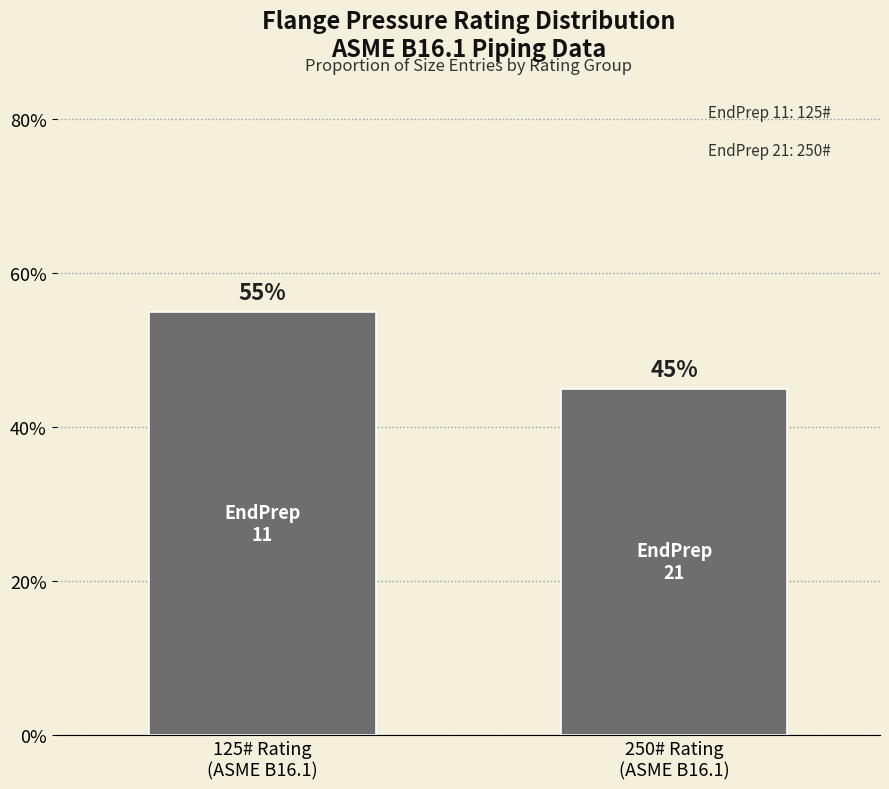

What is the value of the 1st bar from the left?

55